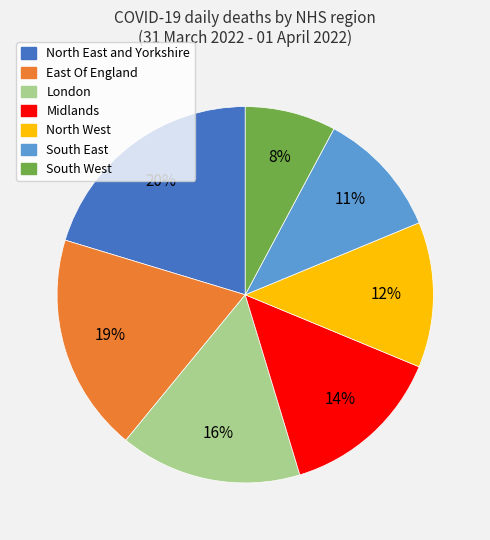

To the nearest percent, what is the difference between the Midlands and North West slice percentages?

2%